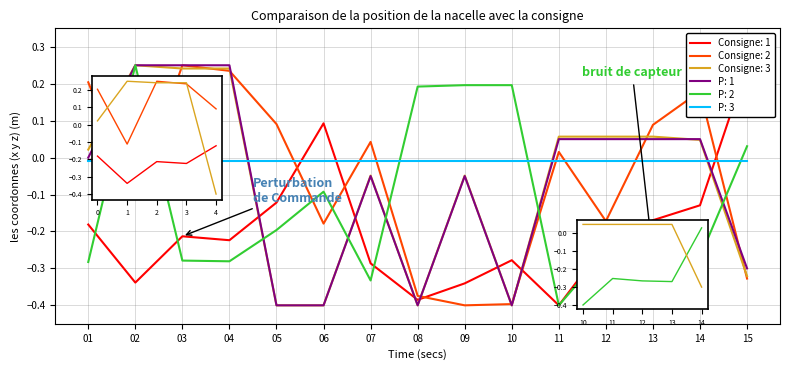

At how many categories does at least one series exceed 0?

15